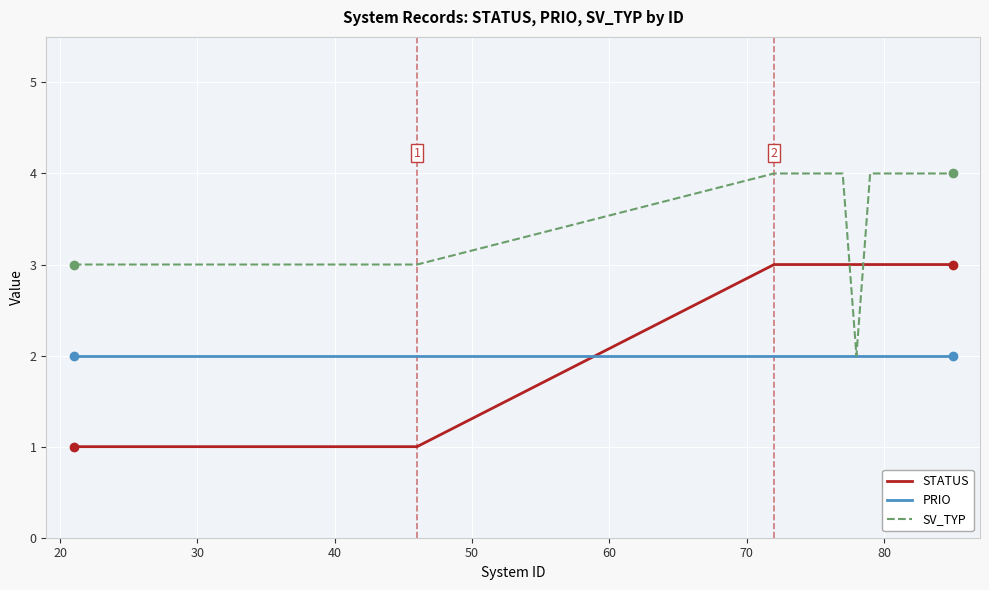

True or false: STATUS and PRIO intersect in this chart.

True